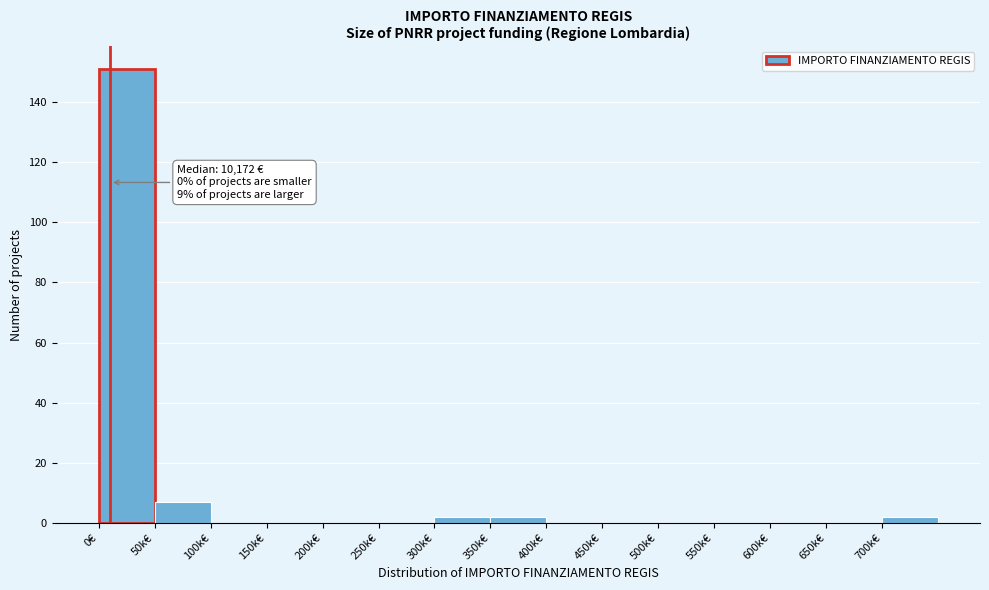

Reading left to right, what are all the values shown in this chart?

0€=151	50k€=7	100k€=0	150k€=0	200k€=0	250k€=0	300k€=2	350k€=2	400k€=0	450k€=0	500k€=0	550k€=0	600k€=0	650k€=0	700k€=2